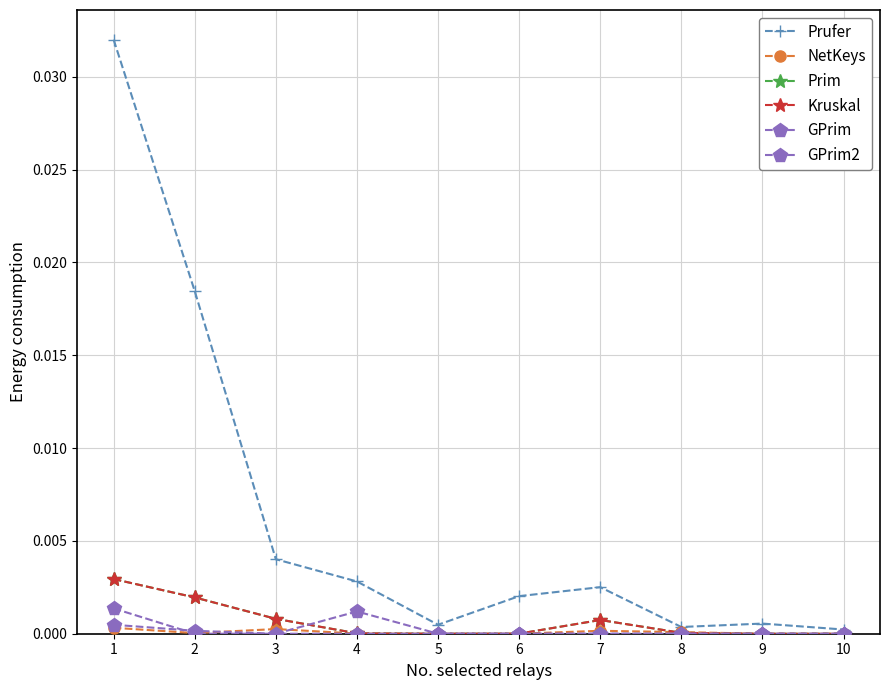

Is this an area chart (filled region under the line)?

No